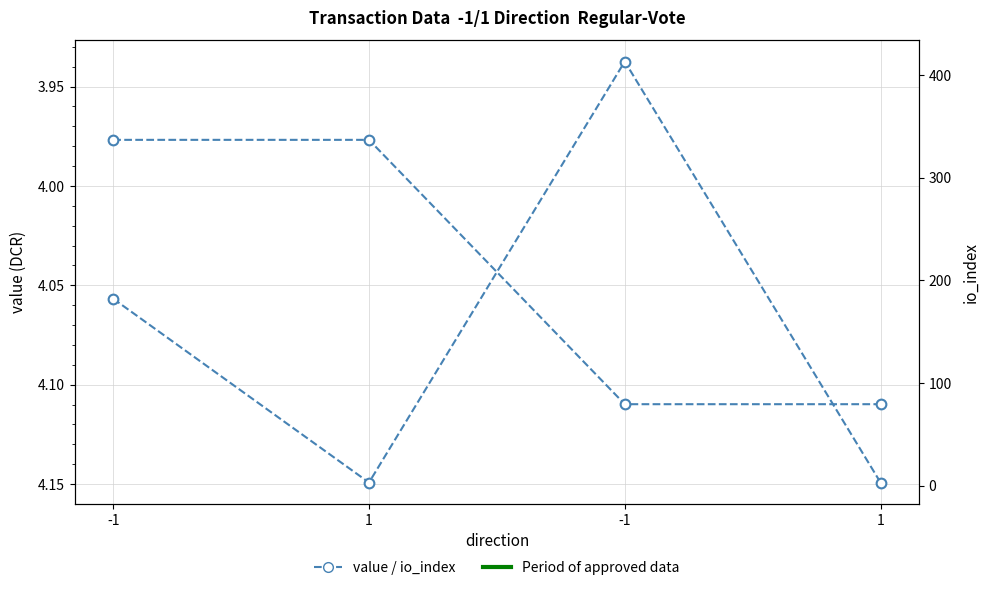

Rank the categories by io_index value from highest to lowest.

-1, -1, 1, 1